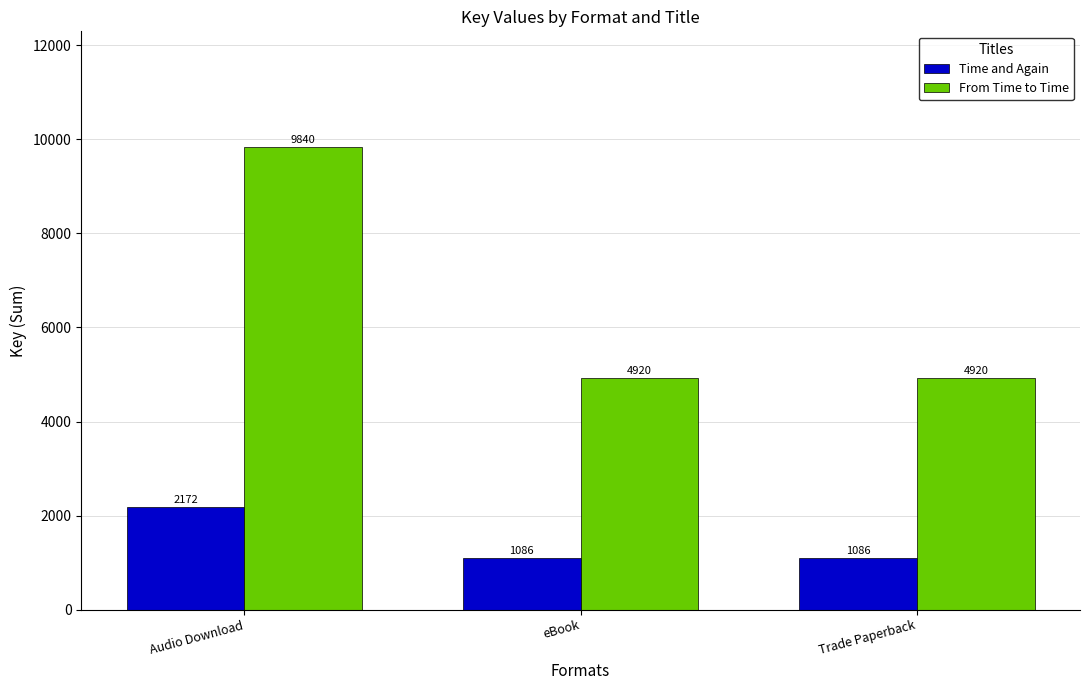

Reading left to right, extract all data points from this chart.

Time and Again: 2172	1086	1086
From Time to Time: 9840	4920	4920